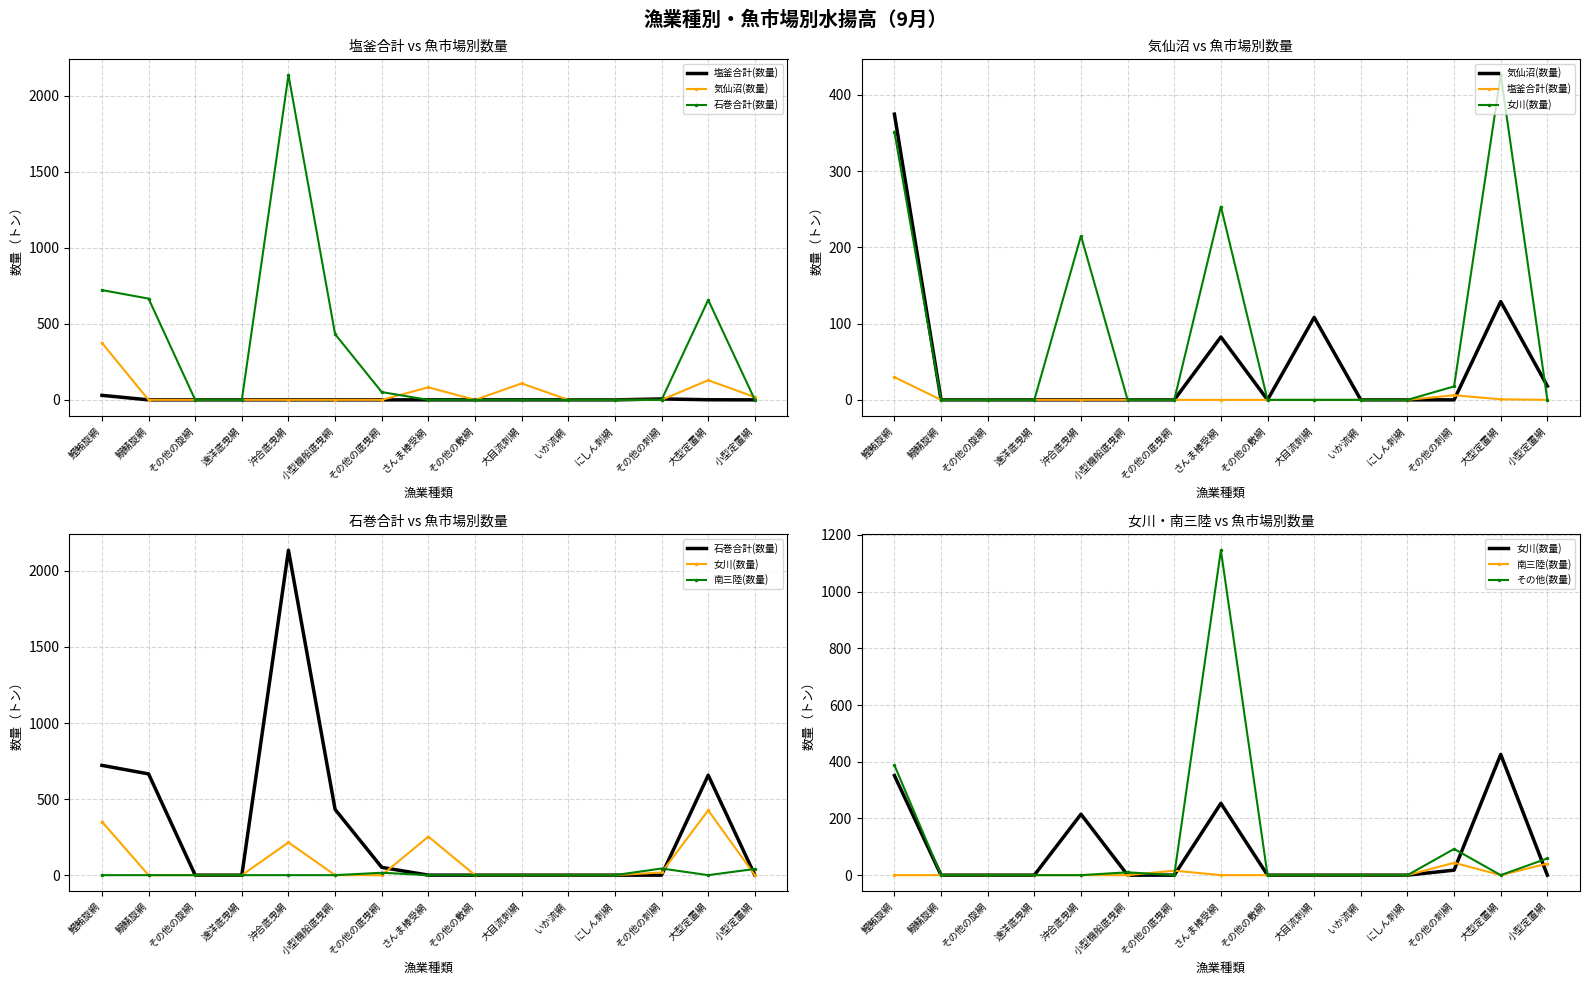

True or false: 女川(数量) and 塩釜合計(数量) cross at least once.

False